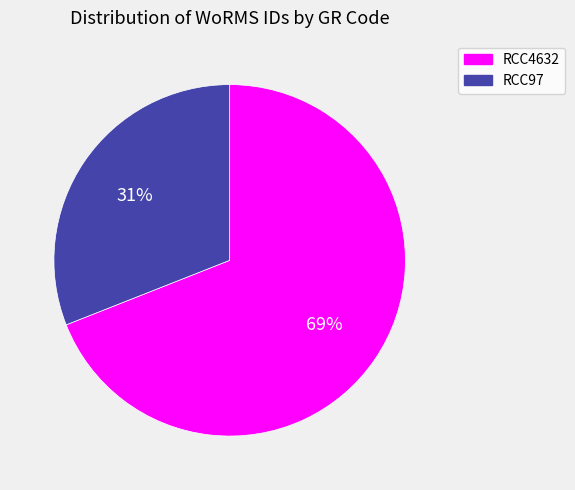

Does any single category account for the majority?

Yes